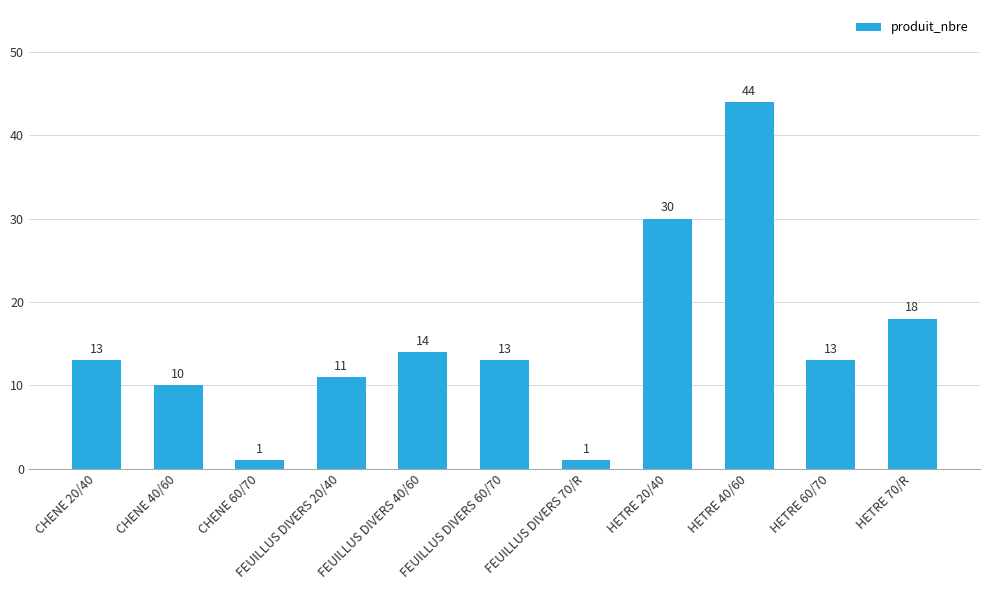

At which label is the value closest to 22?

HETRE 70/R